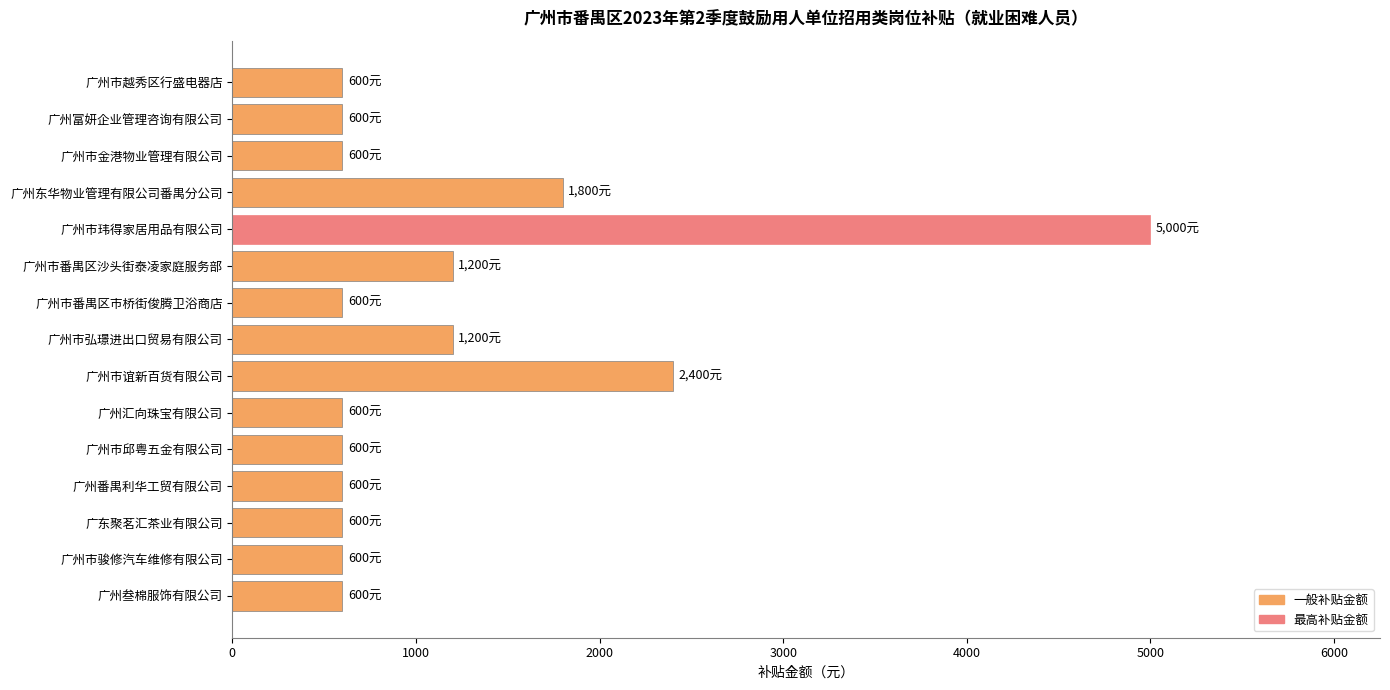

Does the chart contain stacked bars?

No